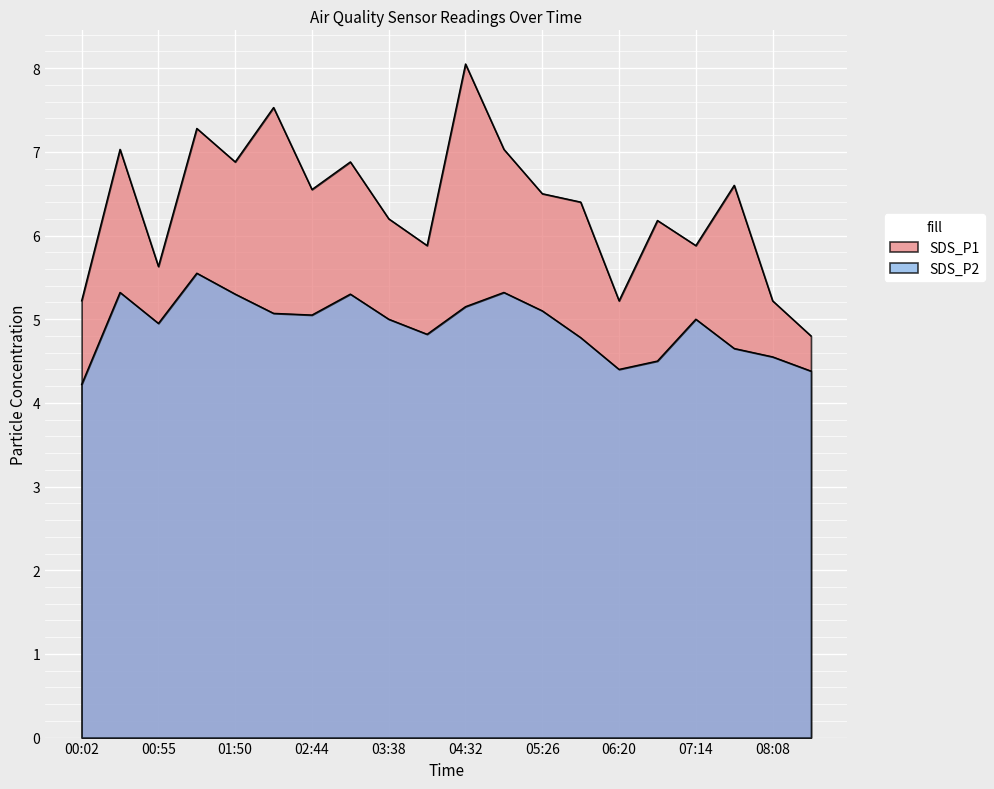

At which category does SDS_P2 reach its first local peak?

00:28